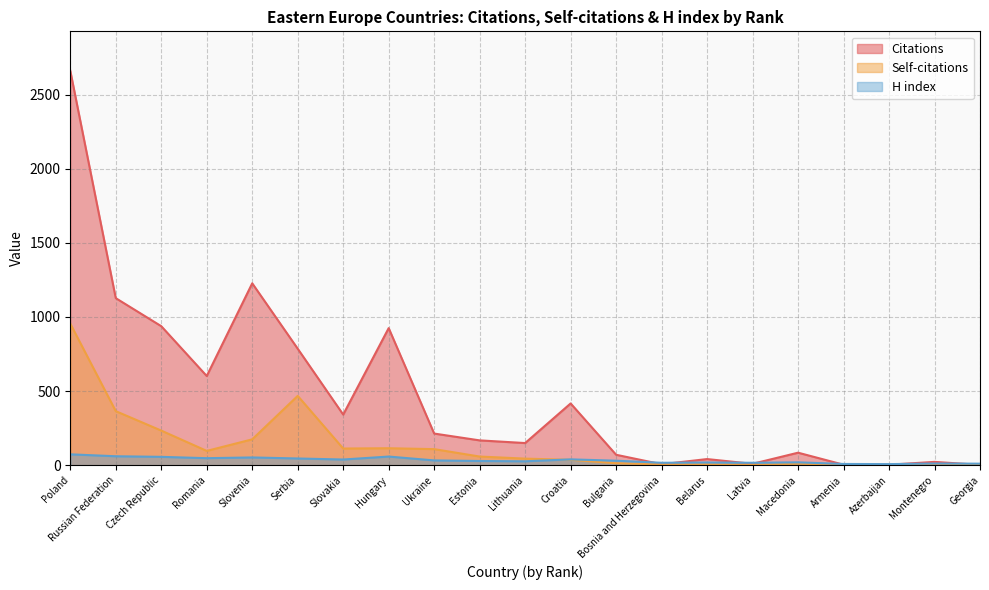

How many data points in Citations are less than 168?

10